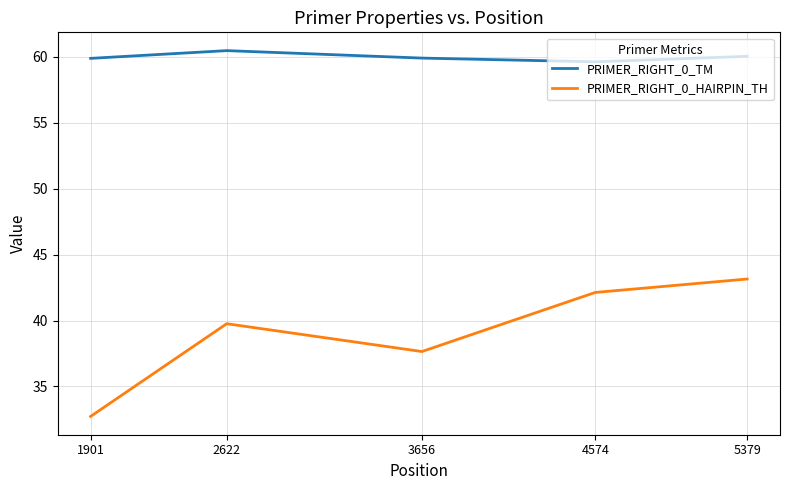

At which category is the sum across all series the highest?

5379